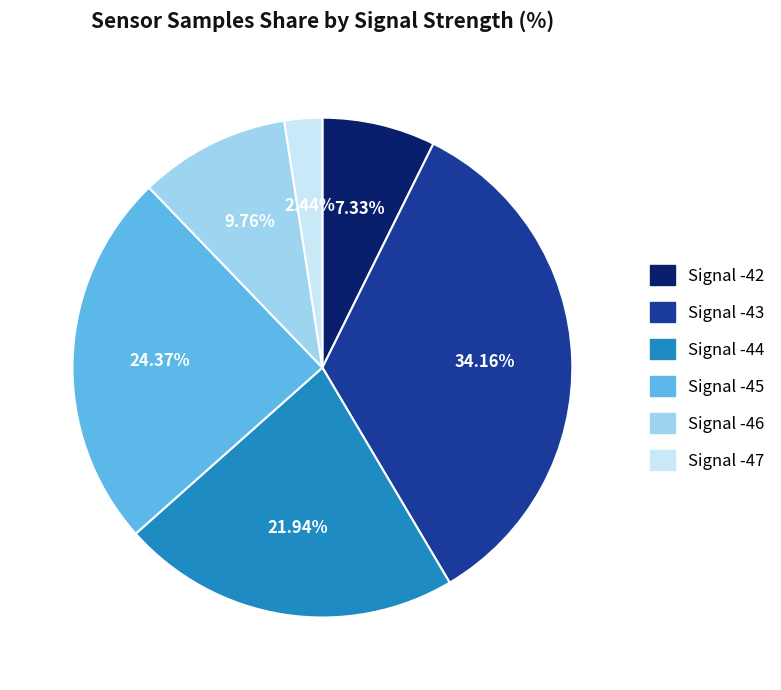

Does any single category account for the majority?

No